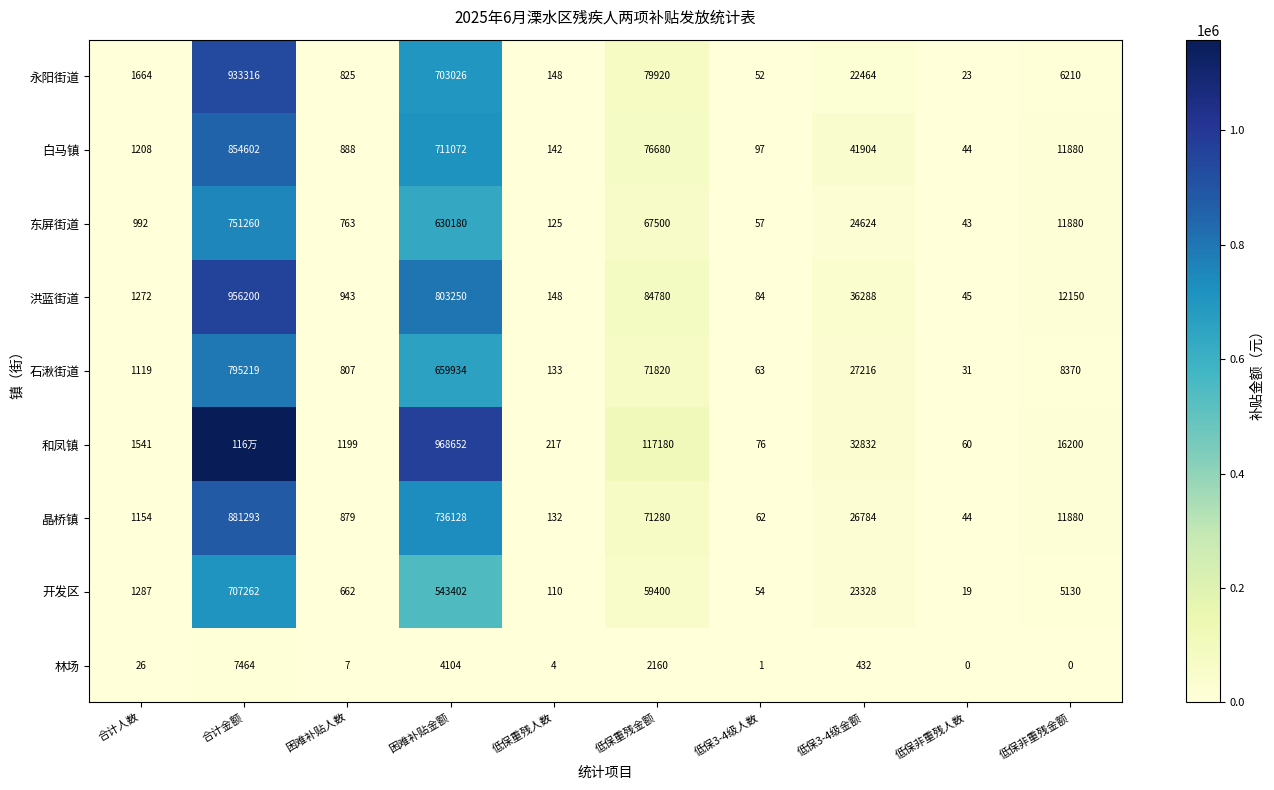

Rank the categories by 石湫街道 value from highest to lowest.

合计金额, 困难补贴金额, 低保重残金额, 低保3-4级金额, 低保非重残金额, 合计人数, 困难补贴人数, 低保重残人数, 低保3-4级人数, 低保非重残人数